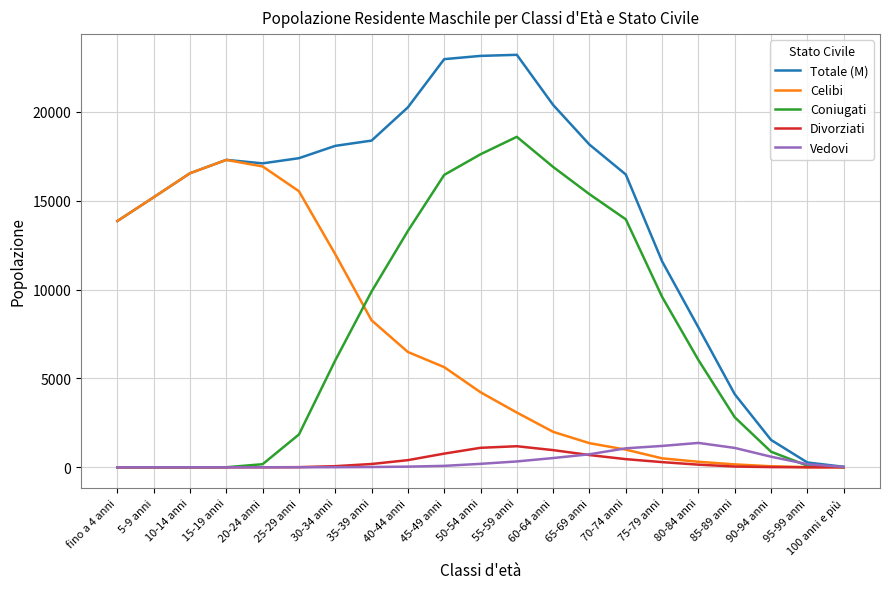

What position from the right is fino a 4 anni?

21